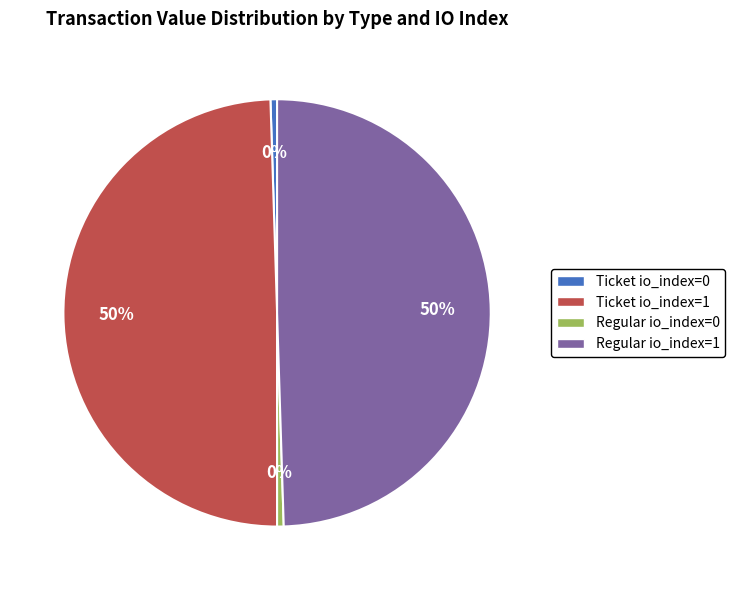

True or false: Ticket io_index=1 accounts for 50% of the total.

True